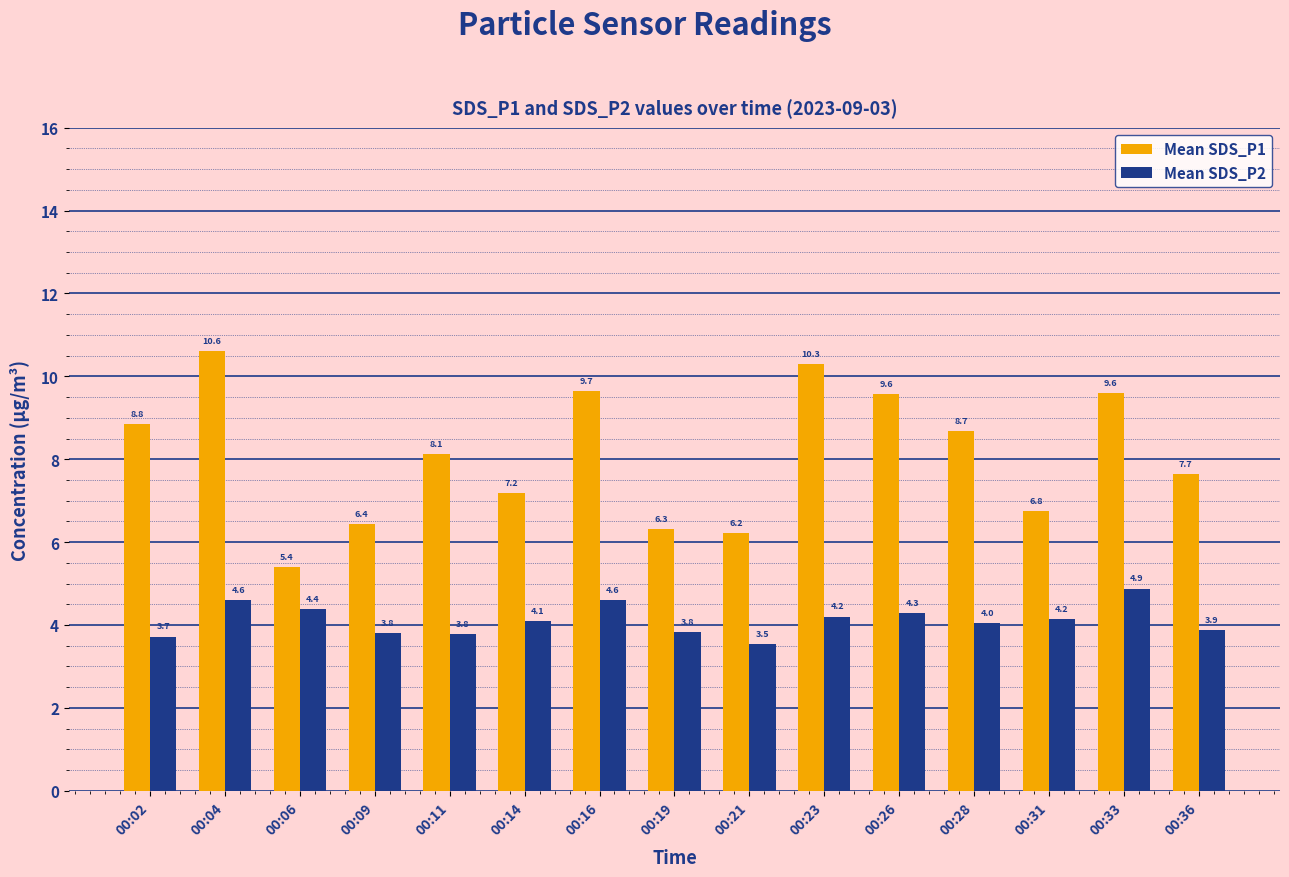

Which series has the largest total across all categories?

Mean SDS_P1